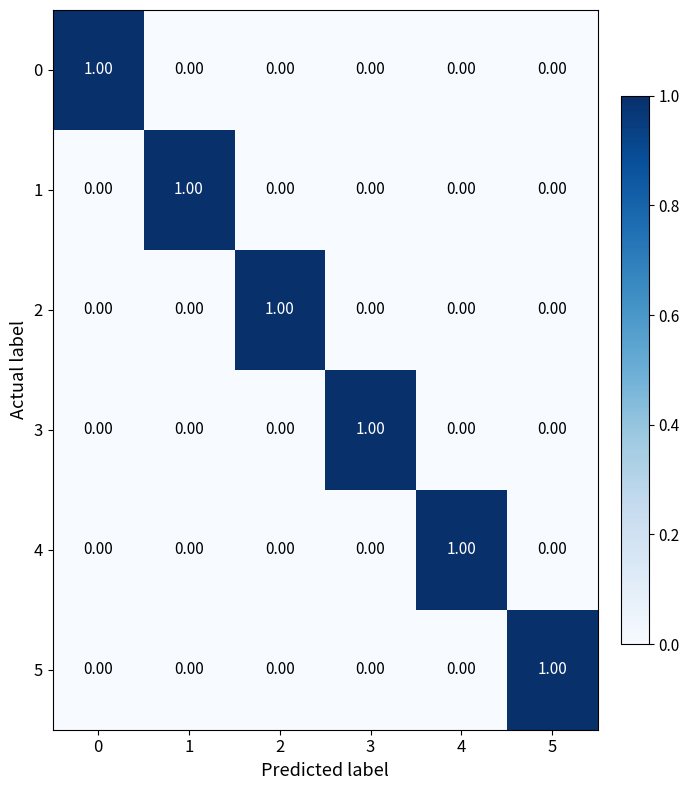

At how many categories does at least one series exceed 0?

6